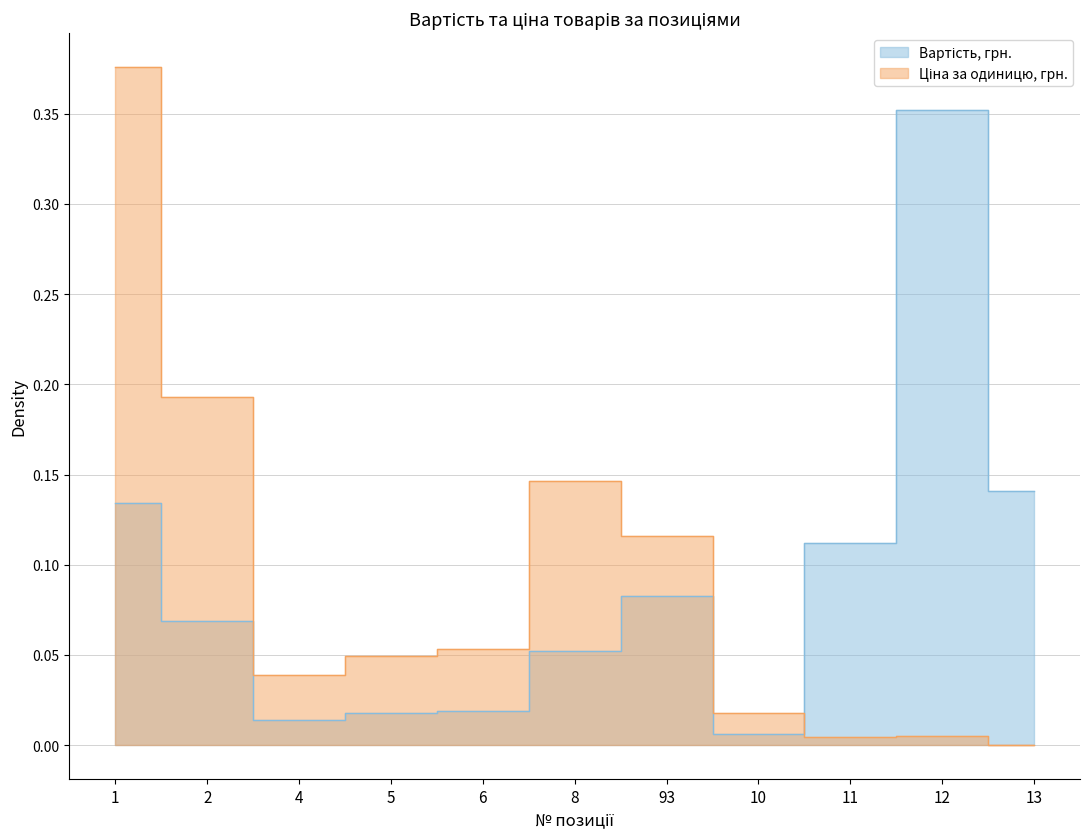

What is the label of the 11th point from the right?

1